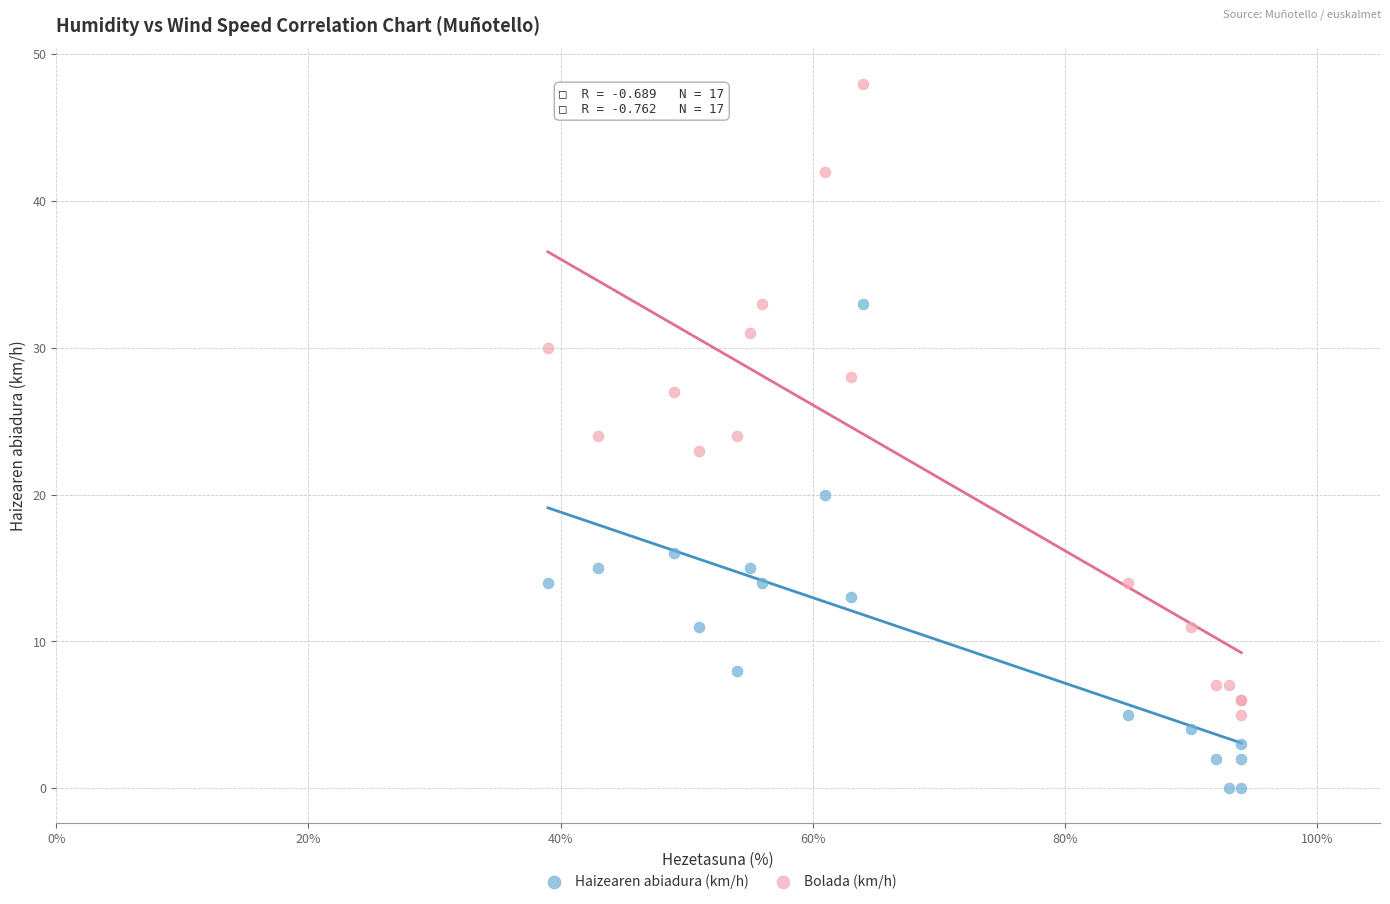

Which series reaches the minimum Y coordinate?

Haizearen abiadura (km/h)